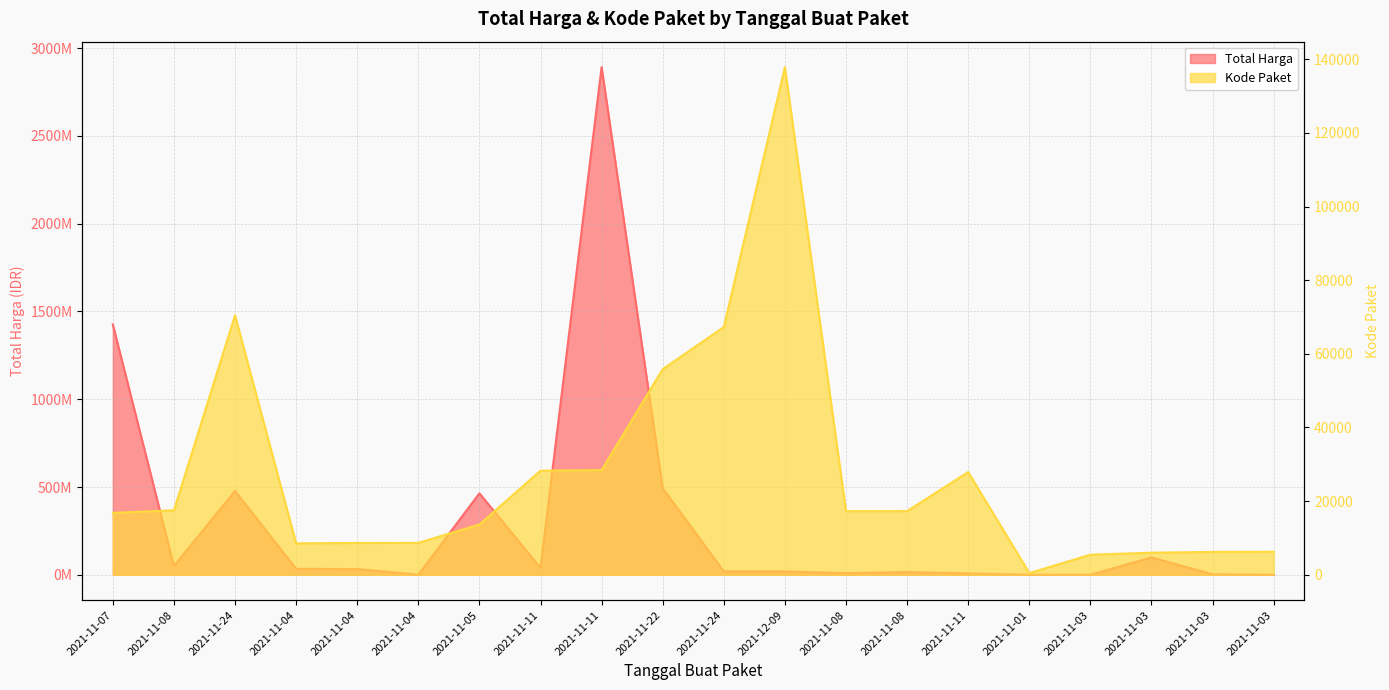

The Kode Paket series shows 6214 at 2021-11-03. True or false?

True